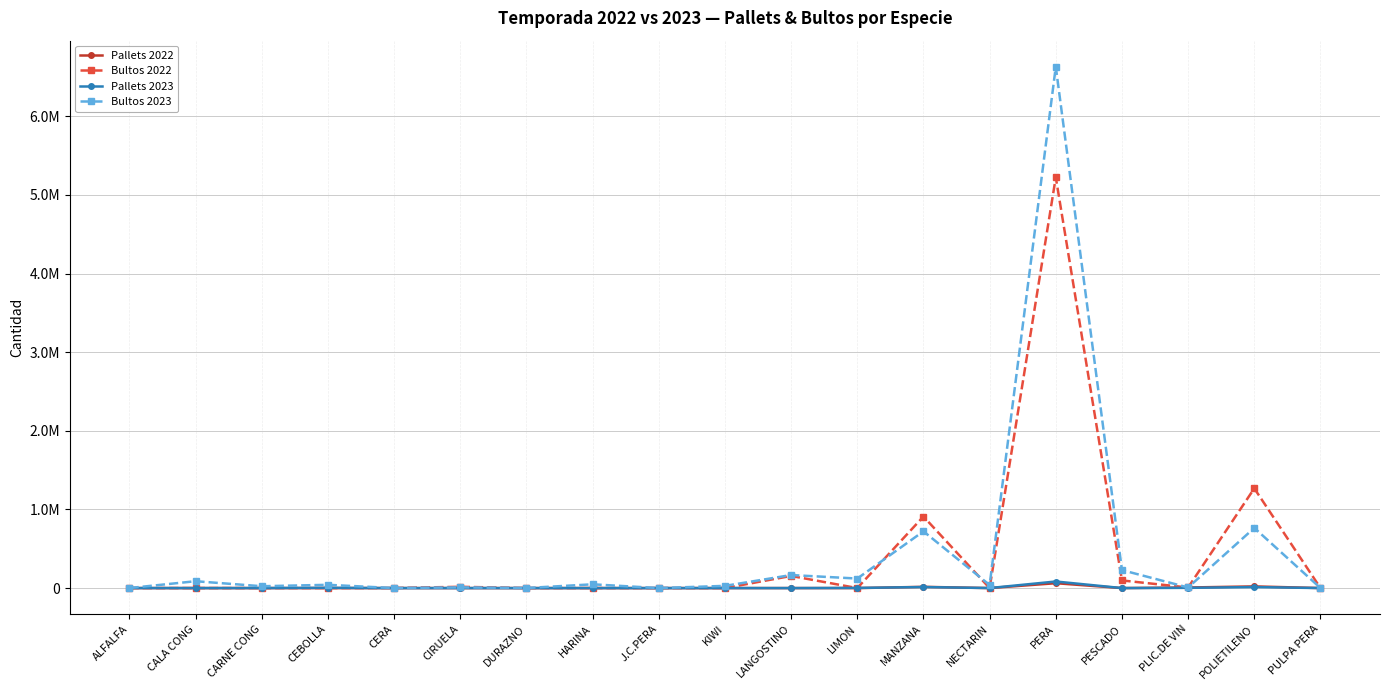

Does the chart have visible grid lines?

Yes